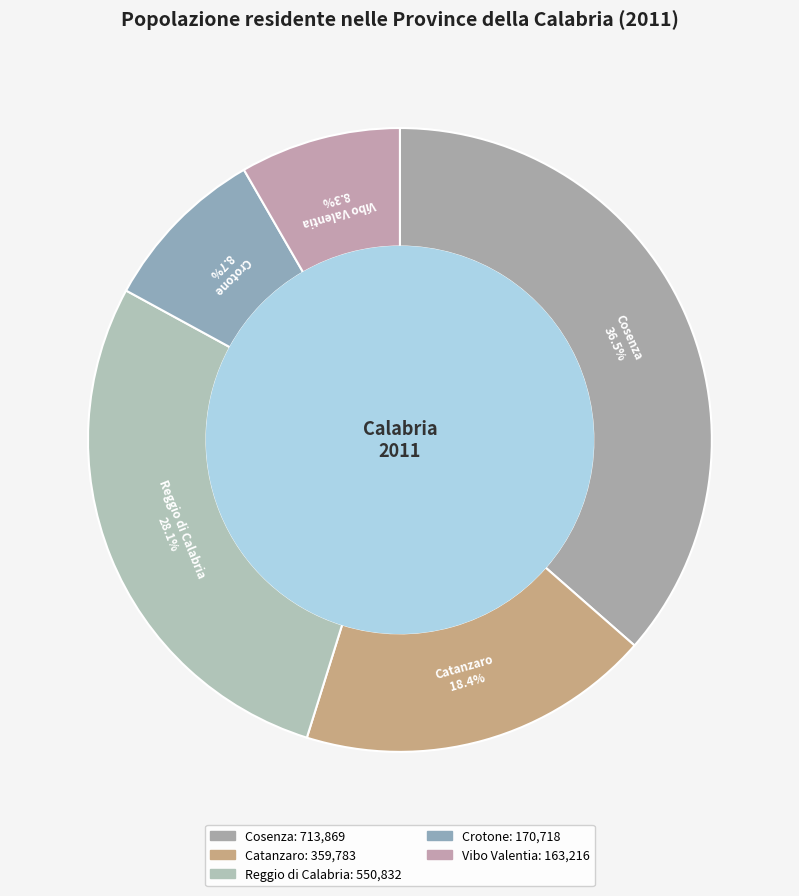

What percentage is the Catanzaro slice, to the nearest percent?

18%